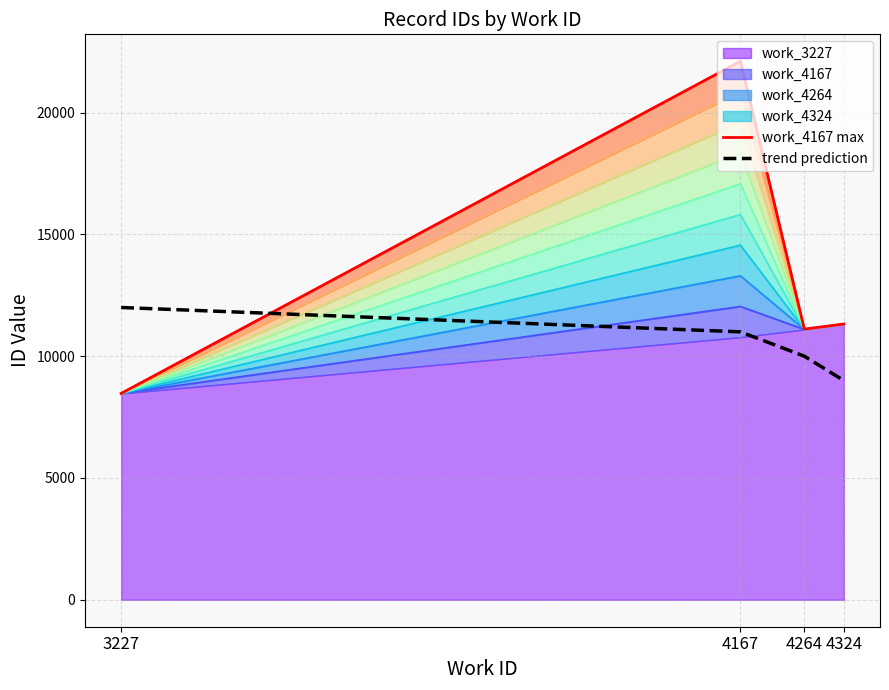

True or false: work_4167 max has a value of 12924 at 3227.

False